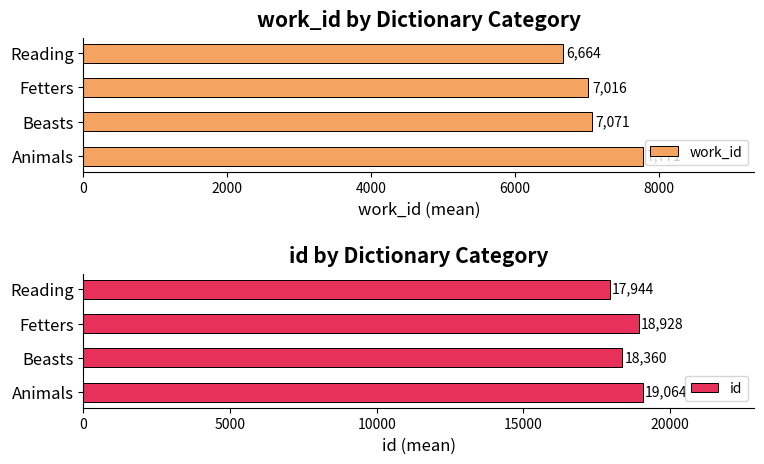

Rank the categories by work_id value from lowest to highest.

Reading, Fetters, Beasts, Animals